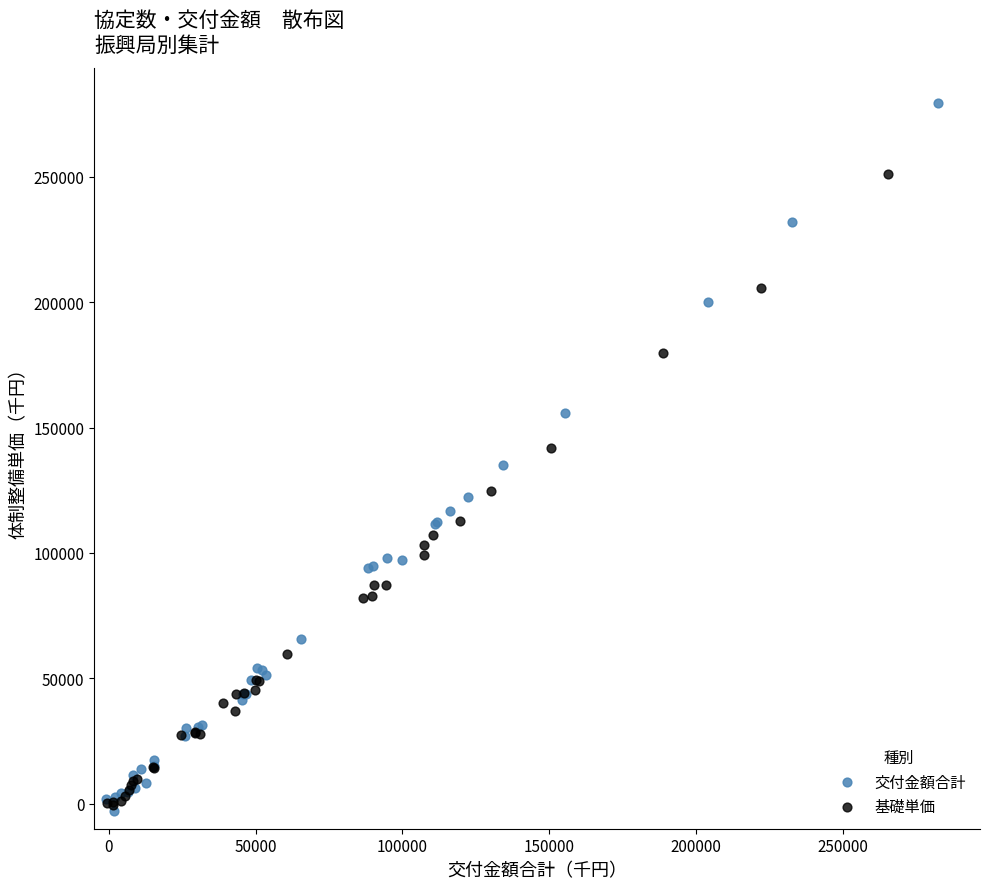

Which series contains the highest Y value?

交付金額合計